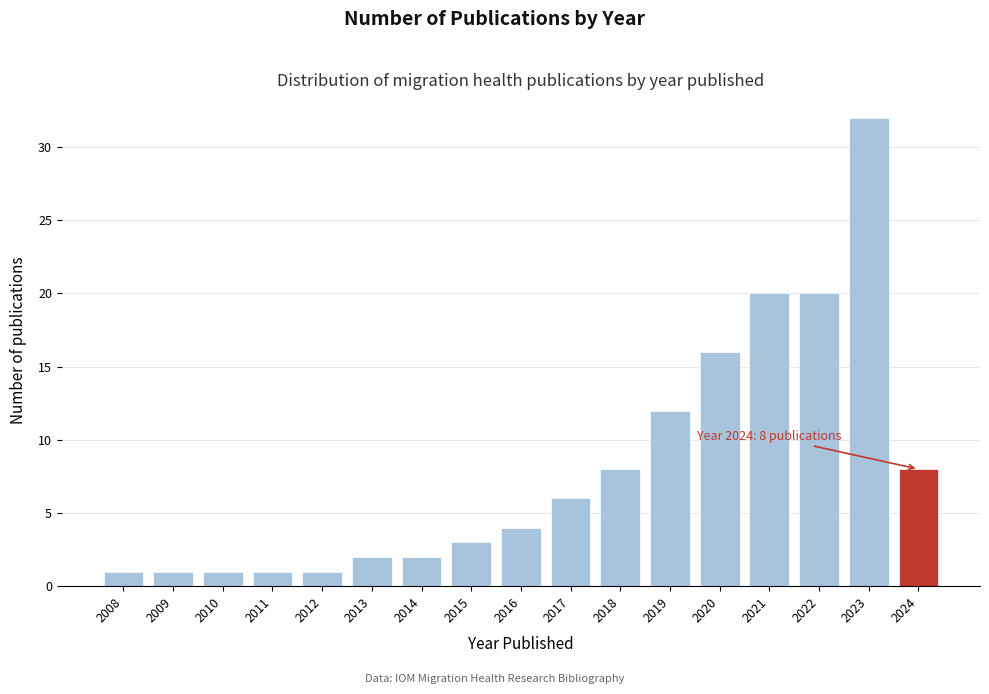

Reading left to right, extract all data points from this chart.

2008=1	2009=1	2010=1	2011=1	2012=1	2013=2	2014=2	2015=3	2016=4	2017=6	2018=8	2019=12	2020=16	2021=20	2022=20	2023=32	2024=8